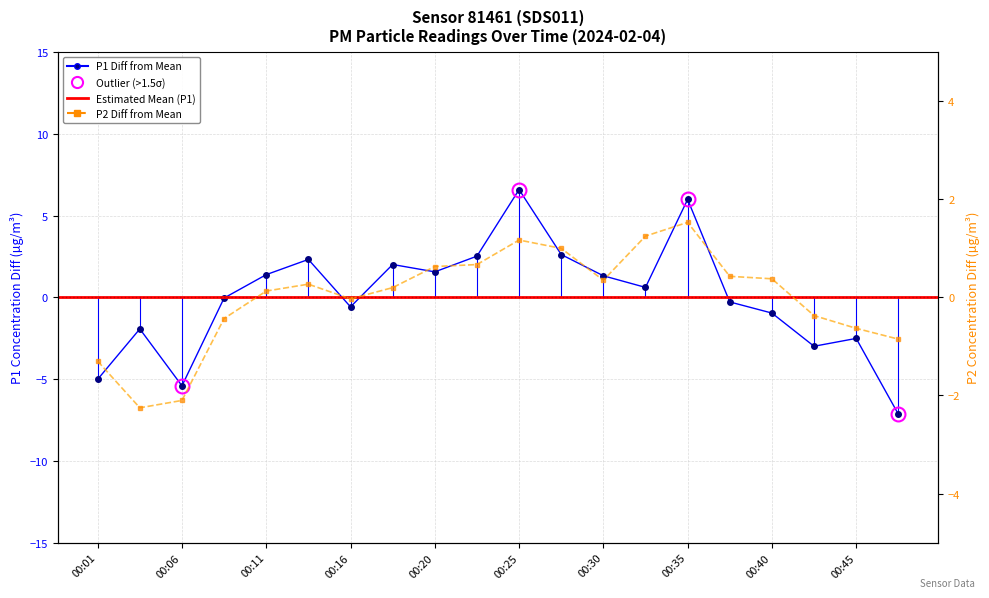

What is the minimum value for P1?

-7.1